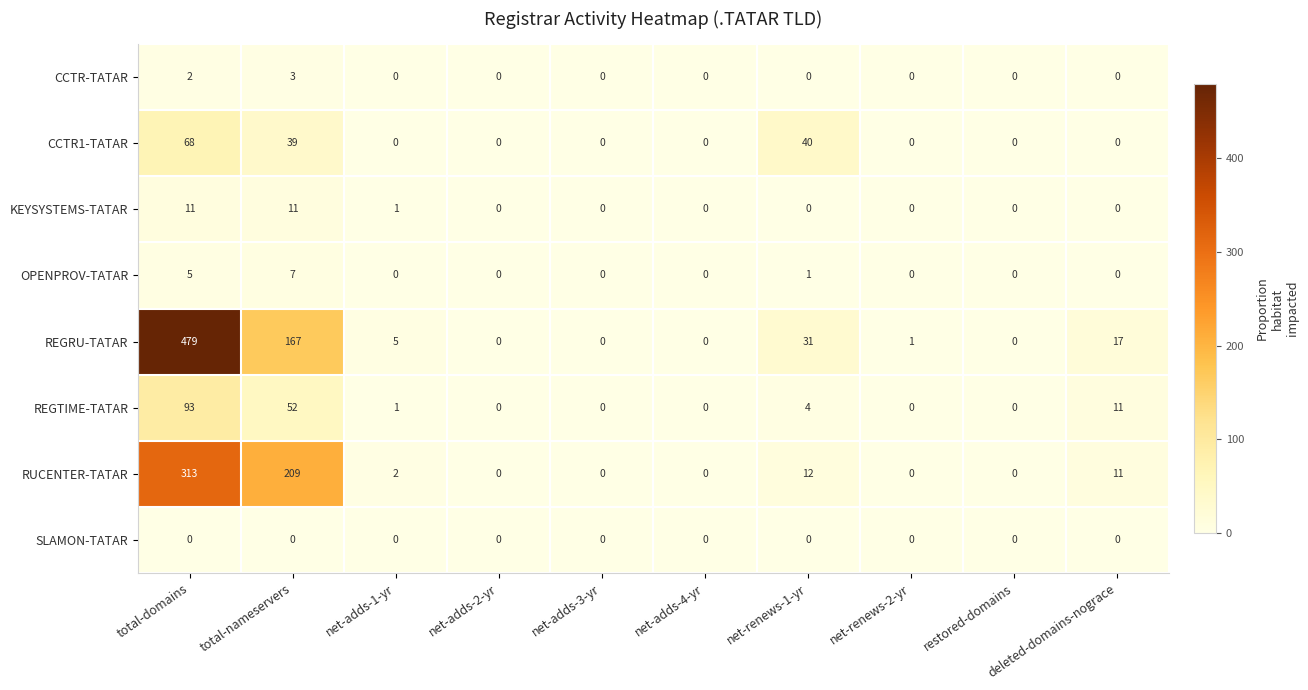

What is the maximum value for CCTR1-TATAR?

68